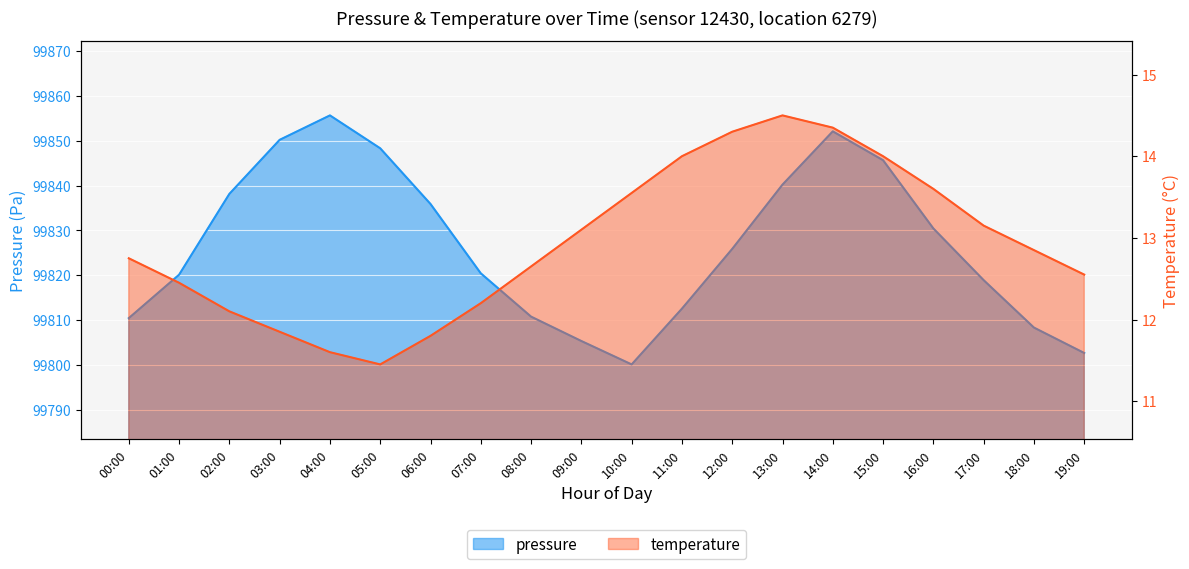

What is the difference between the maximum and second lowest values in the temperature series?

2.9